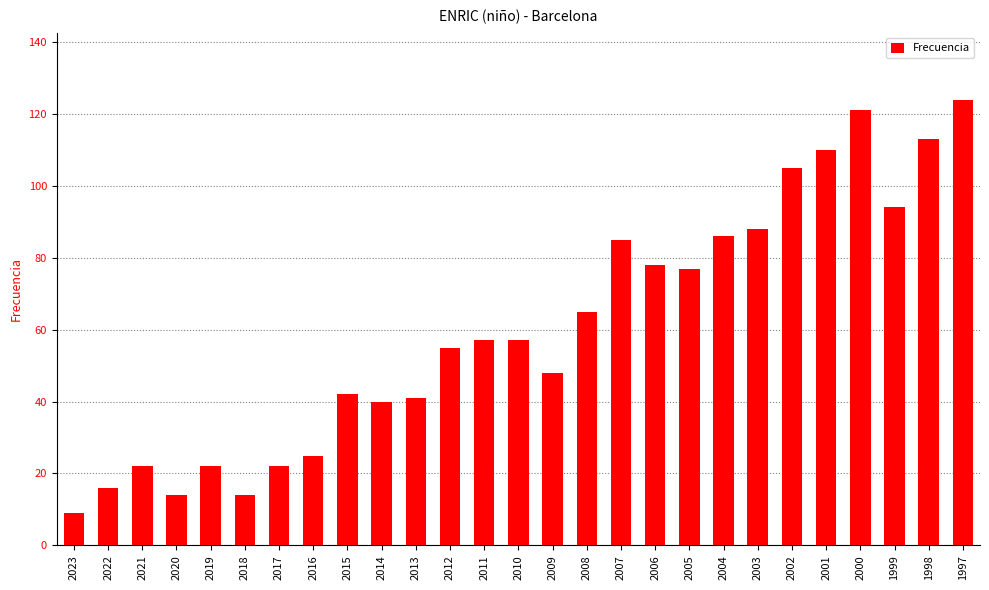

What is the difference between the maximum and minimum values?

115